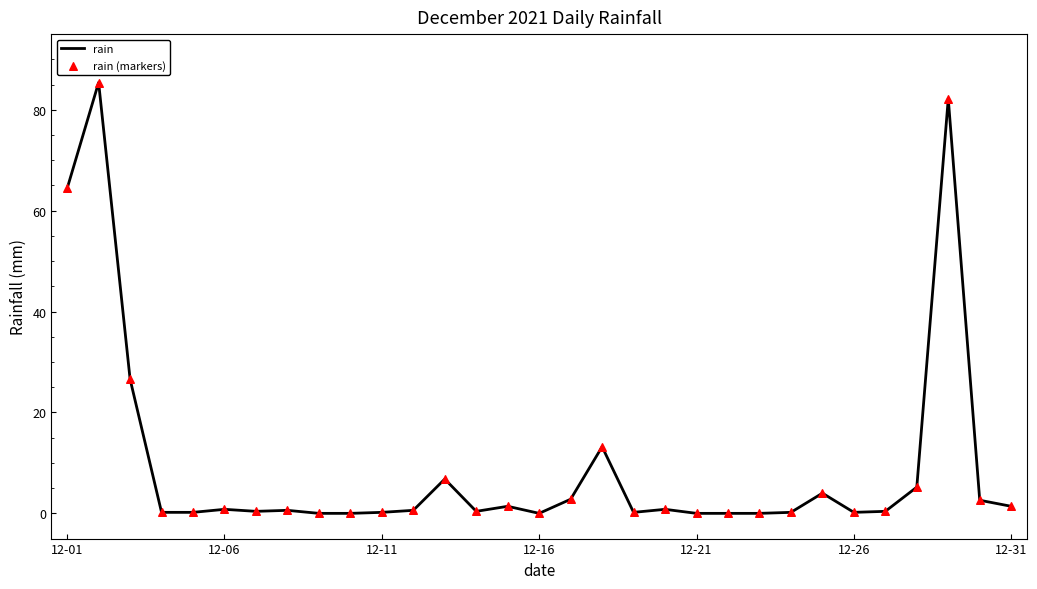

What is the difference between the maximum and minimum values?

85.4